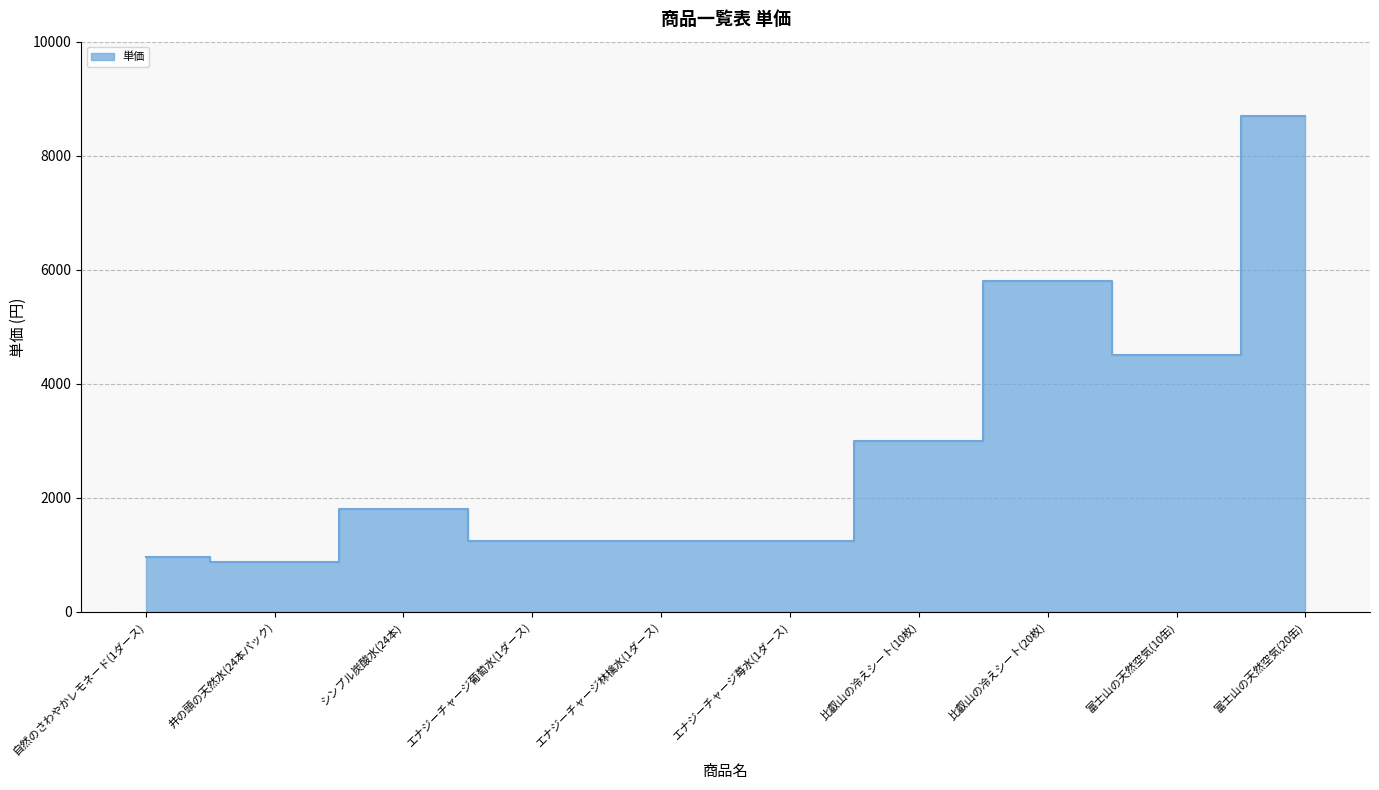

What is the label of the 2nd point from the right?

富士山の天然空気(10缶)